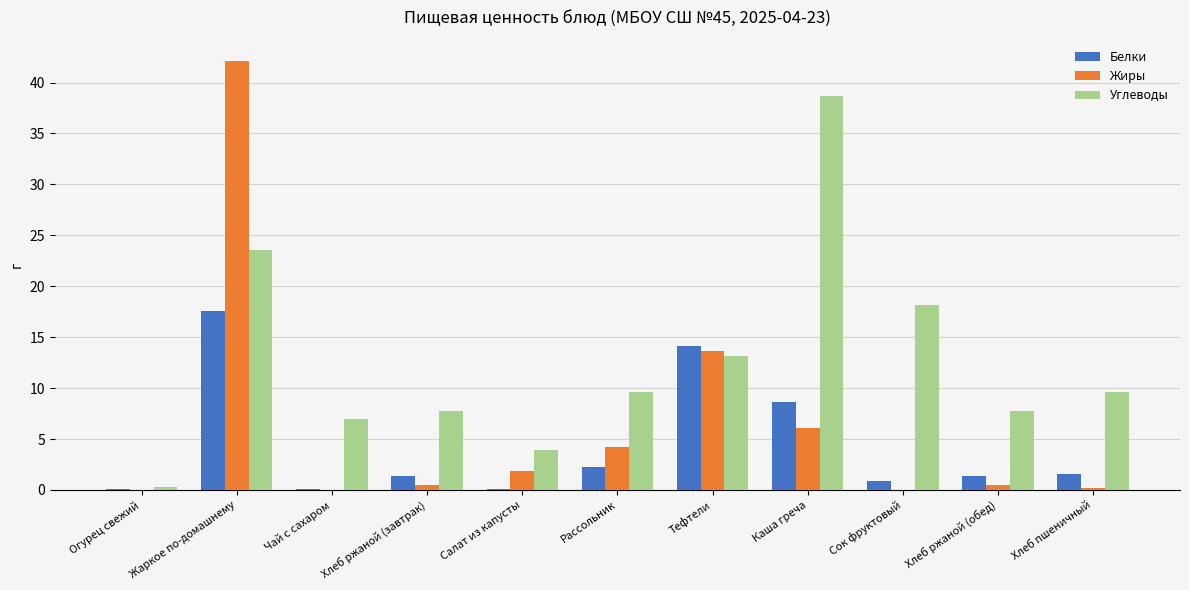

What is the sum of the Углеводы values at Салат из капусты and Огурец свежий?

4.2